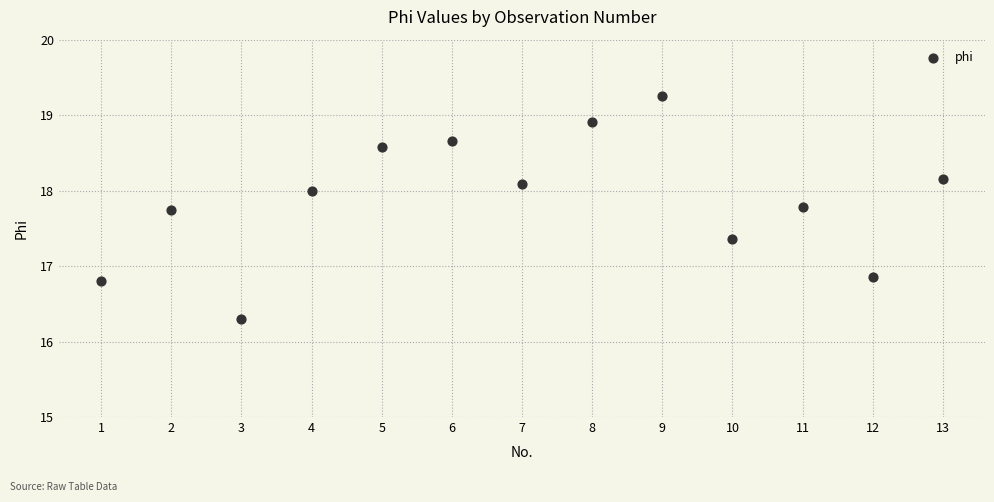

What is the range of X values (max minus min)?

12.0